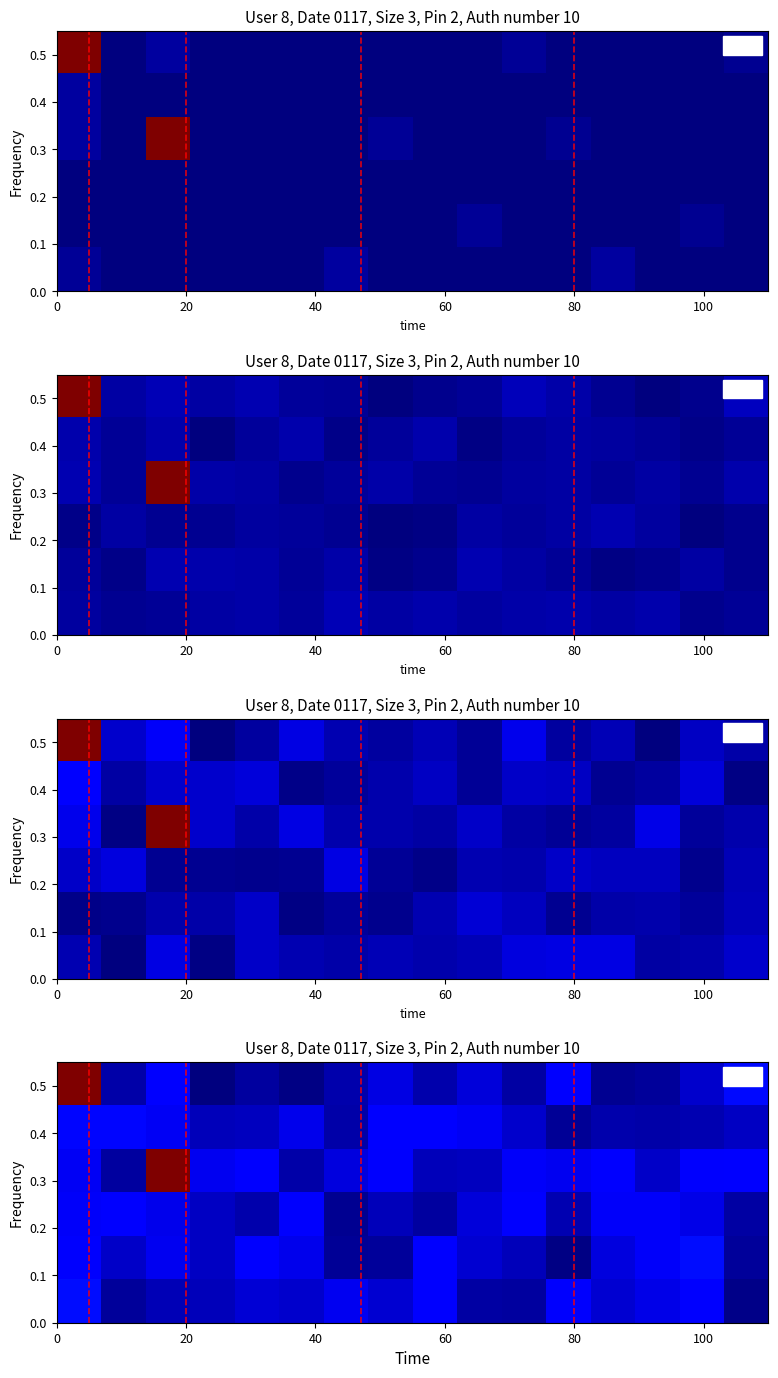

Which category has the lowest value across all series?

60